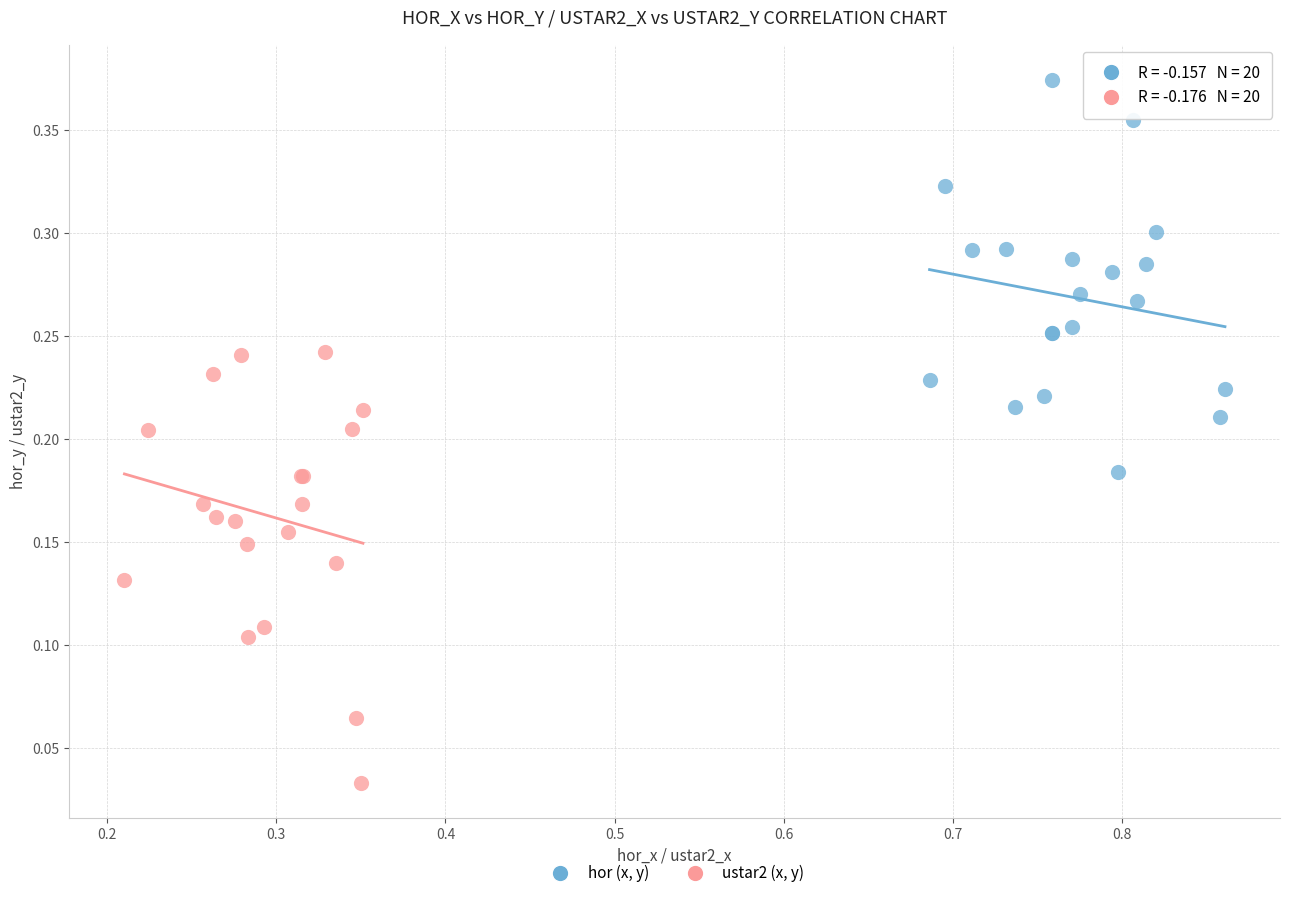

Which series reaches the minimum Y coordinate?

ustar2 (x, y)